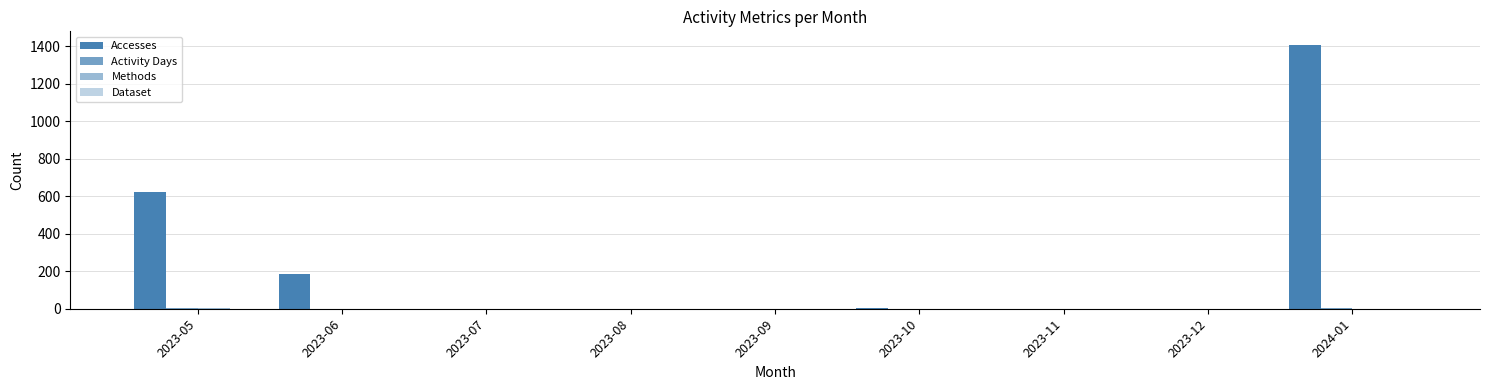

What is the greatest value displayed?

1409